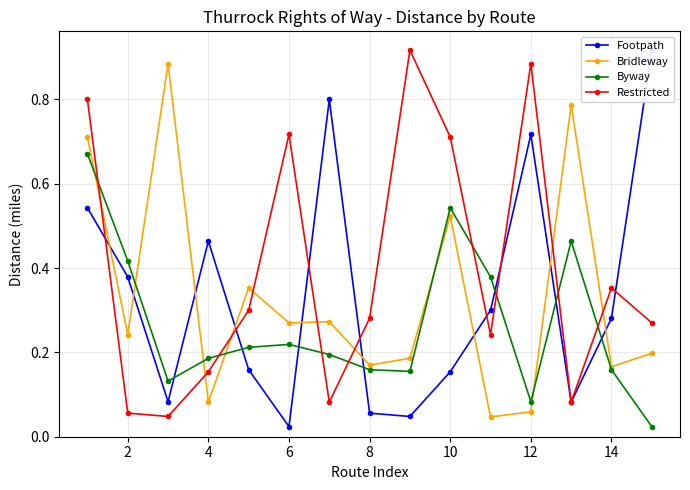

Count the number of categories in the chart.

15